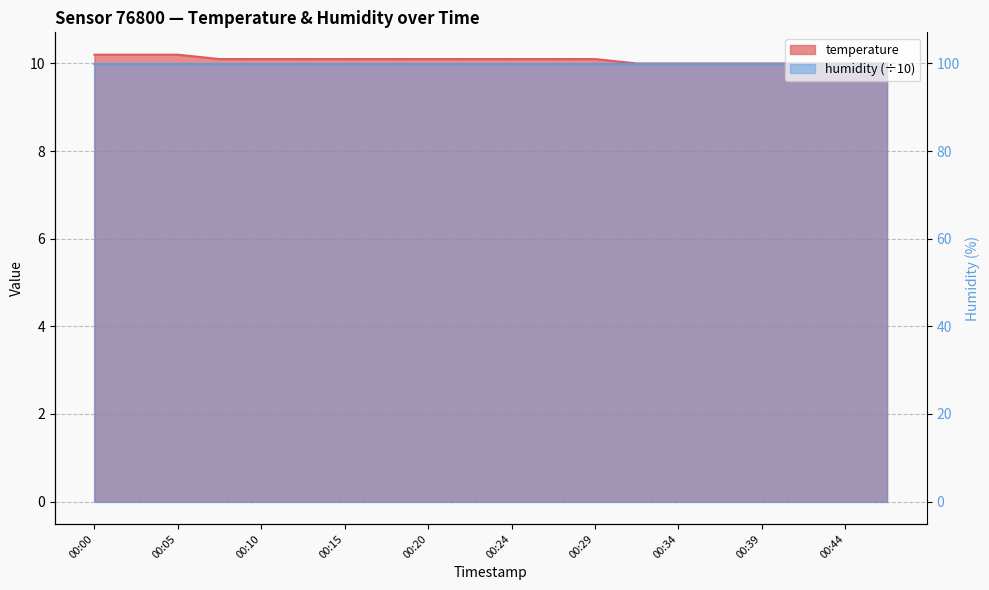

How many data points are above 10?

13